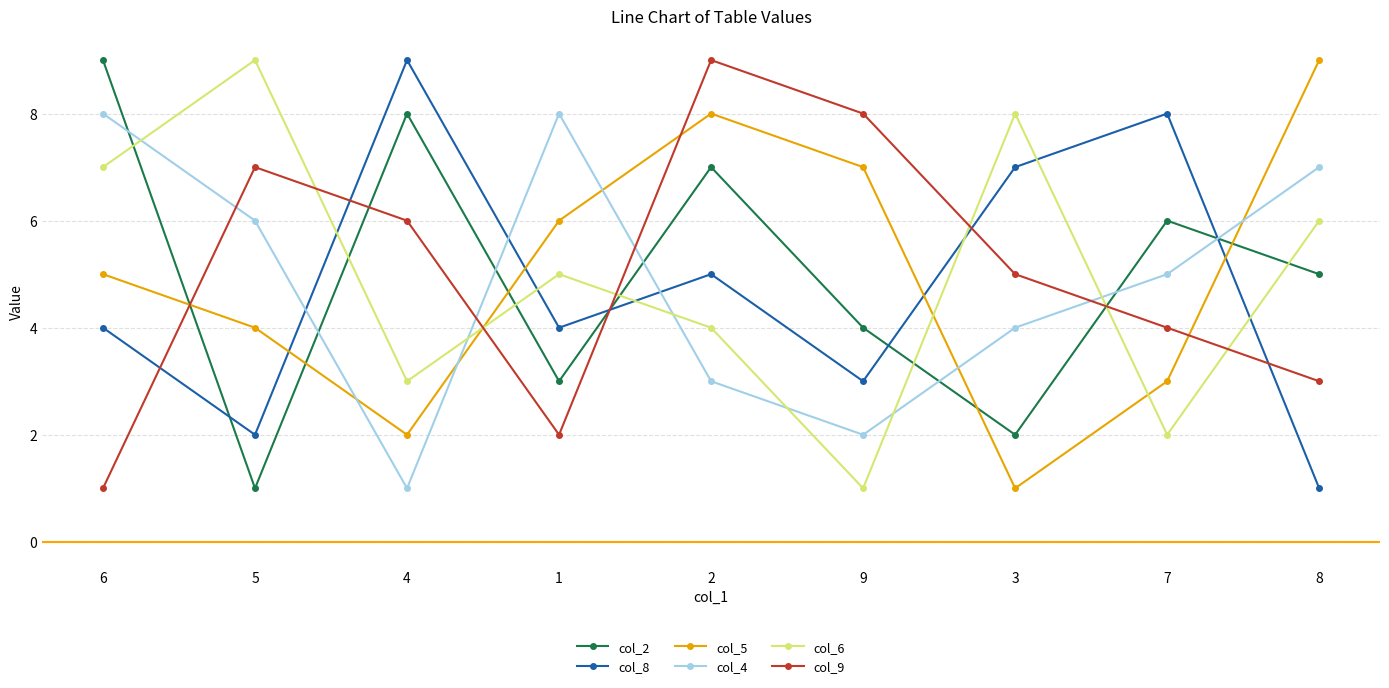

What is the sum of the col_8 values at 2 and 5?

7